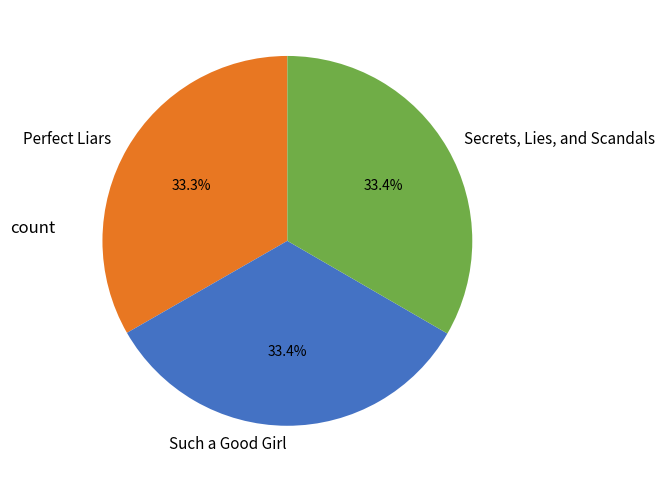

To the nearest percent, what percentage of the pie is Secrets, Lies, and Scandals?

33%